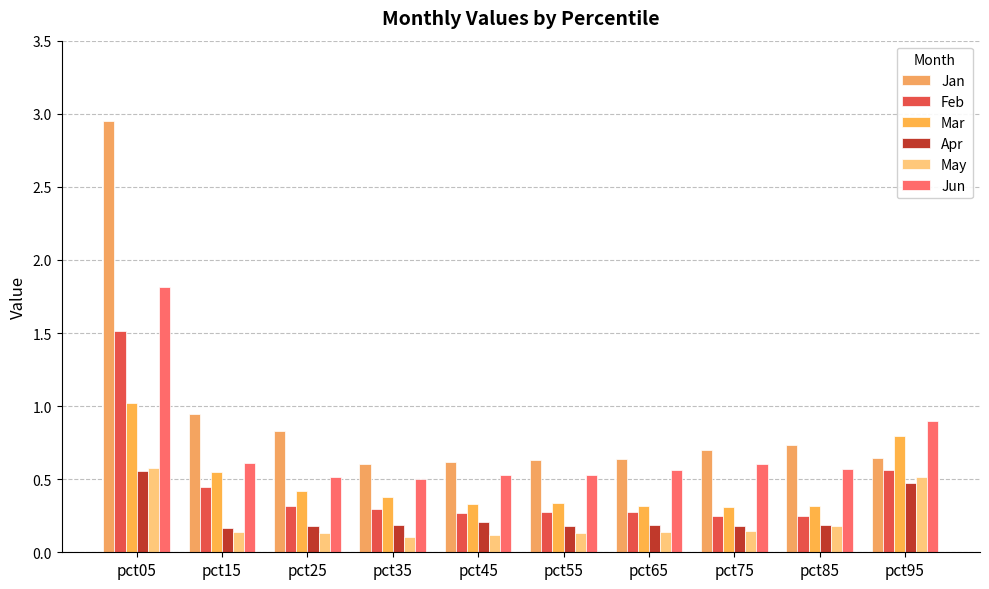

The May series shows 0.1 at pct15. True or false?

True